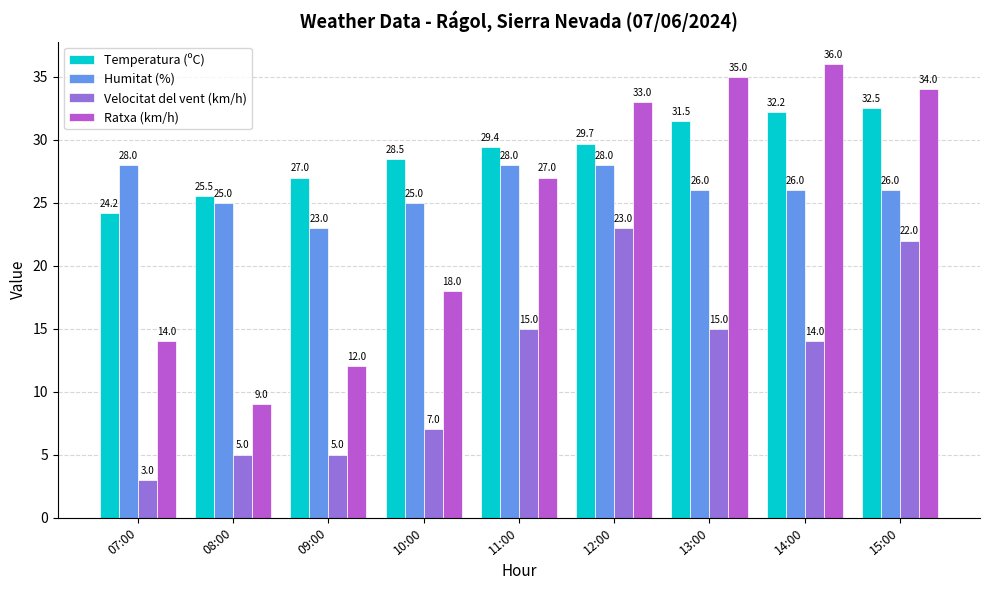

Which series has the largest range (max minus min)?

Ratxa (km/h)